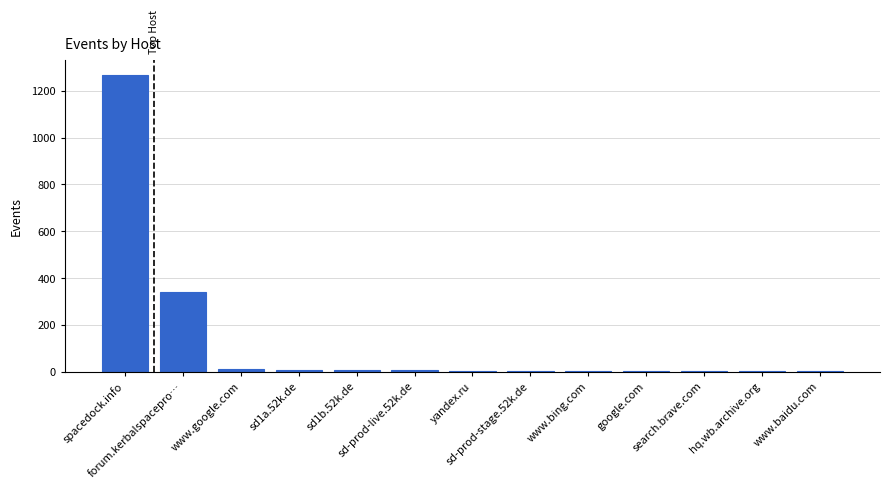

What is the greatest value displayed?

1270